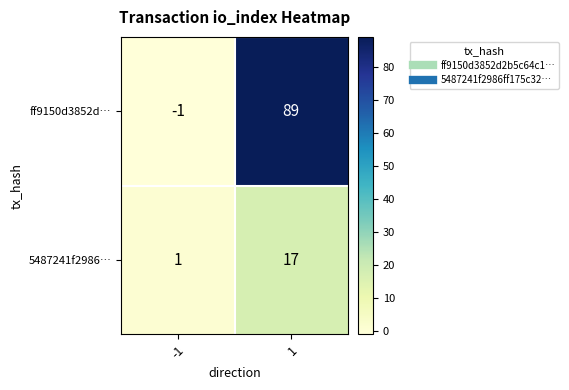

What is the sum of all 5487241f2986… values?

18